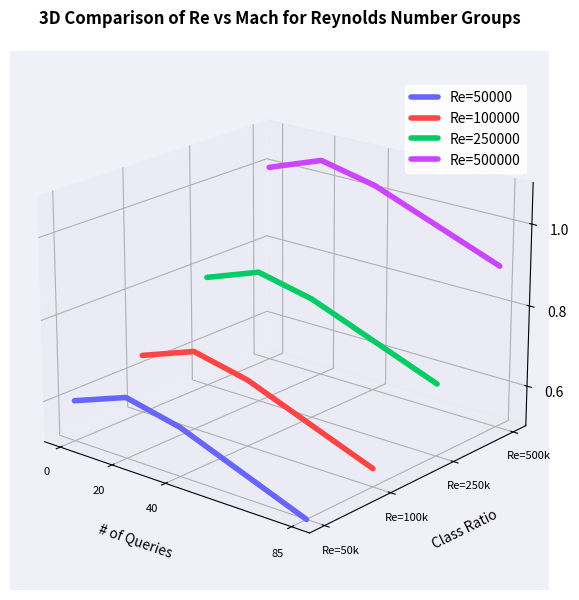

How many interior local peaks does the Re=100000 series have?

1